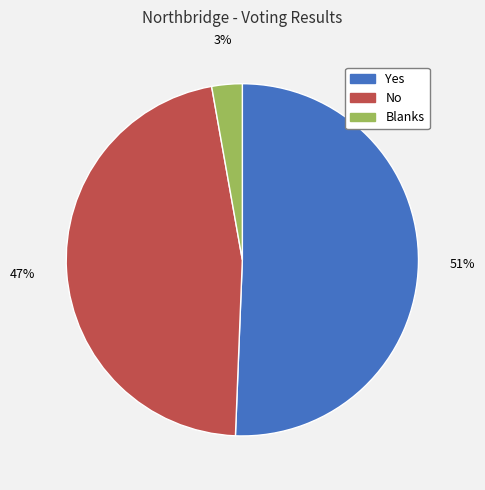

To the nearest percent, what percentage of the pie is Blanks?

3%